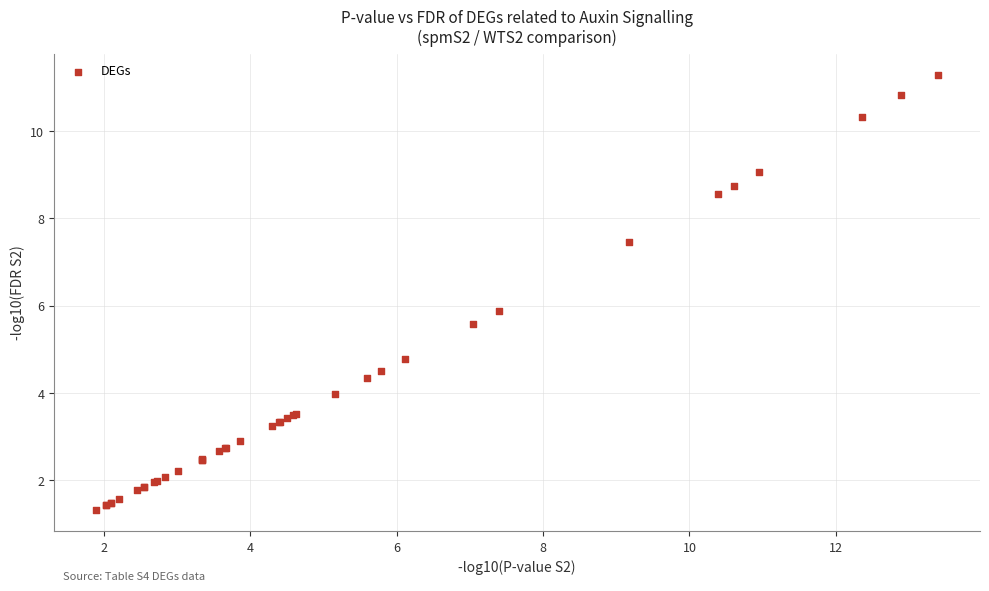

What Y value in the scatter plot is closest to 6?

5.9